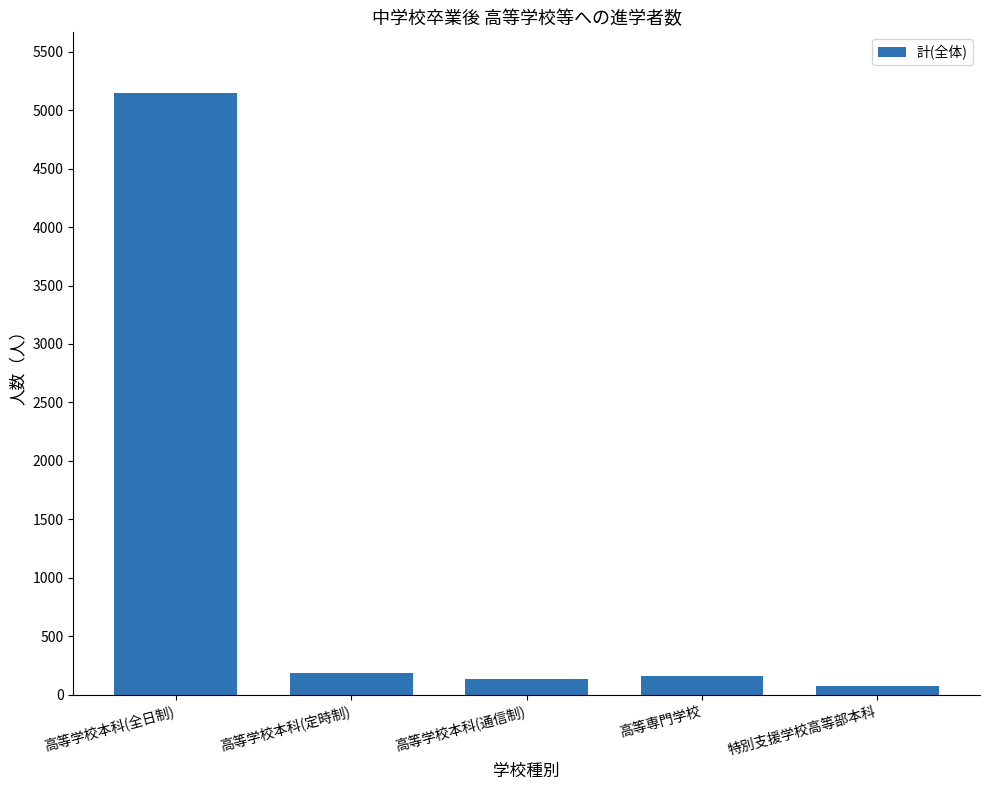

Are the bars grouped side by side (vs. stacked)?

No